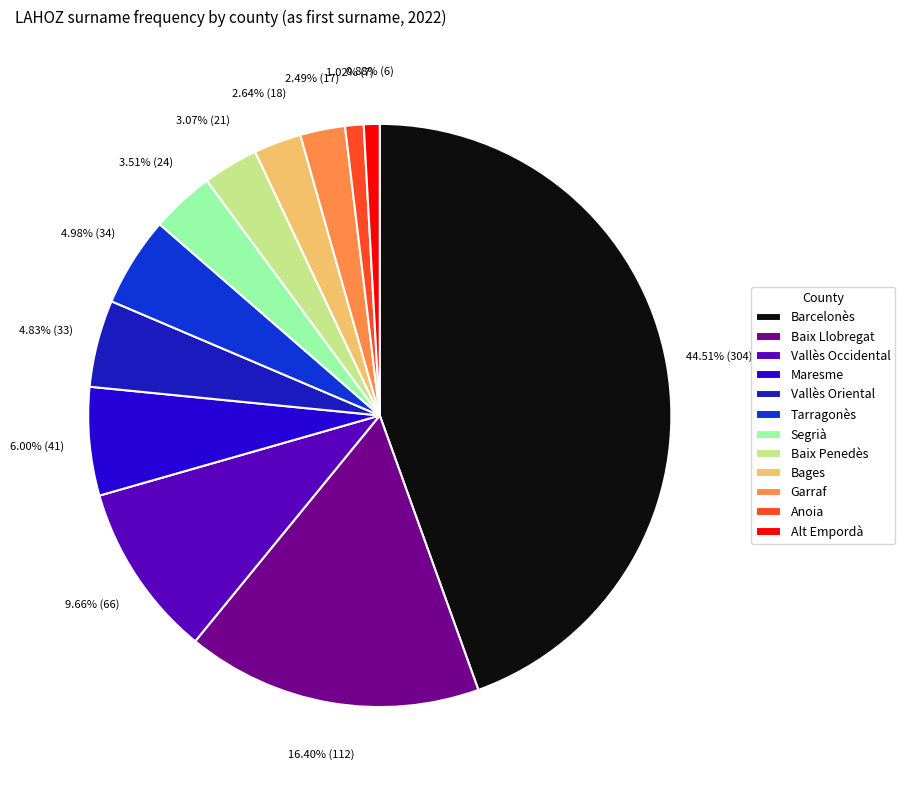

What percentage is the Barcelonès slice, to the nearest percent?

45%